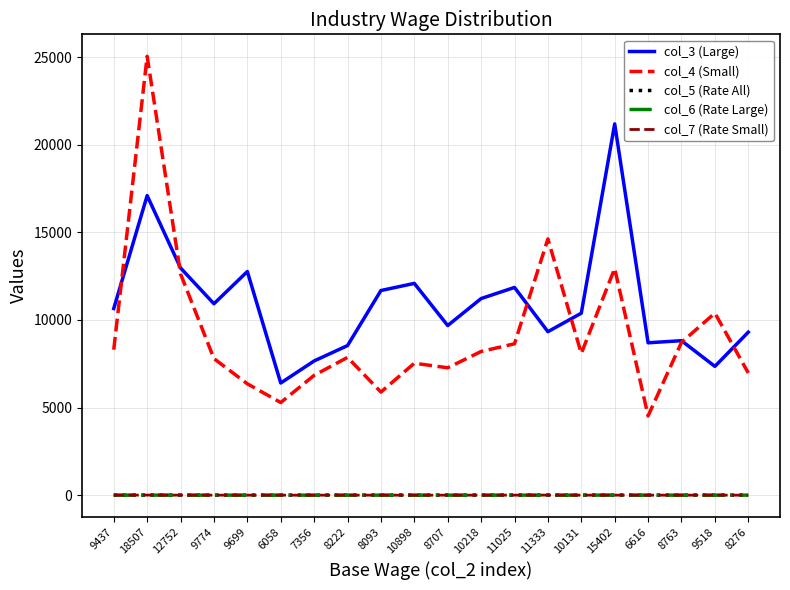

What position from the right is 10898?

11